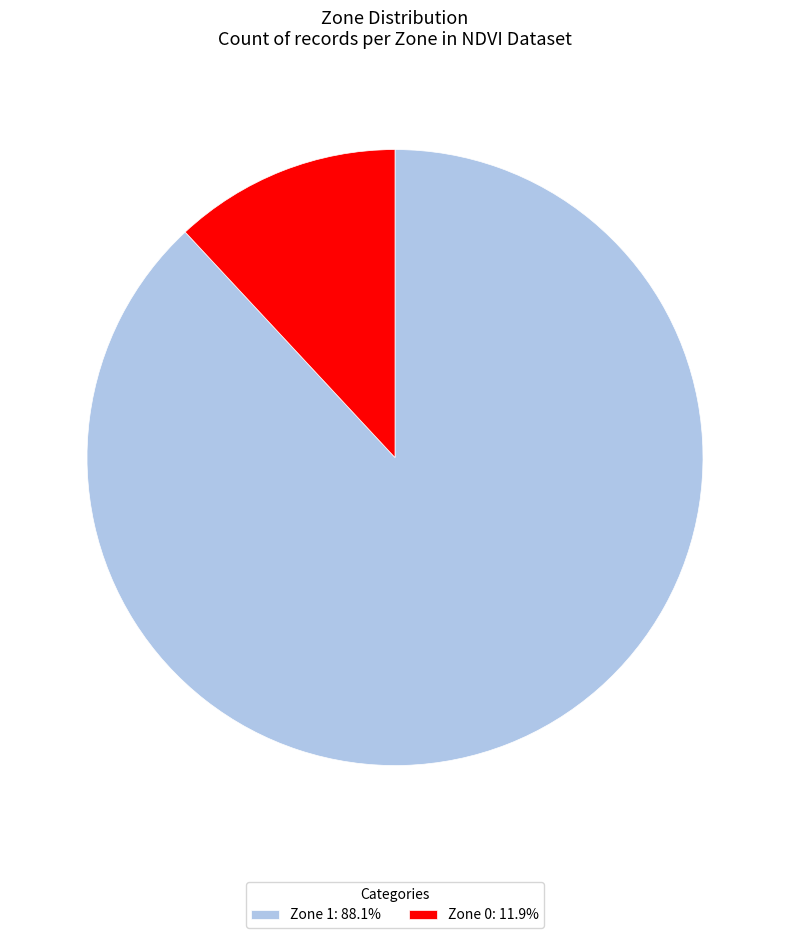

Count the number of slices in the pie.

2